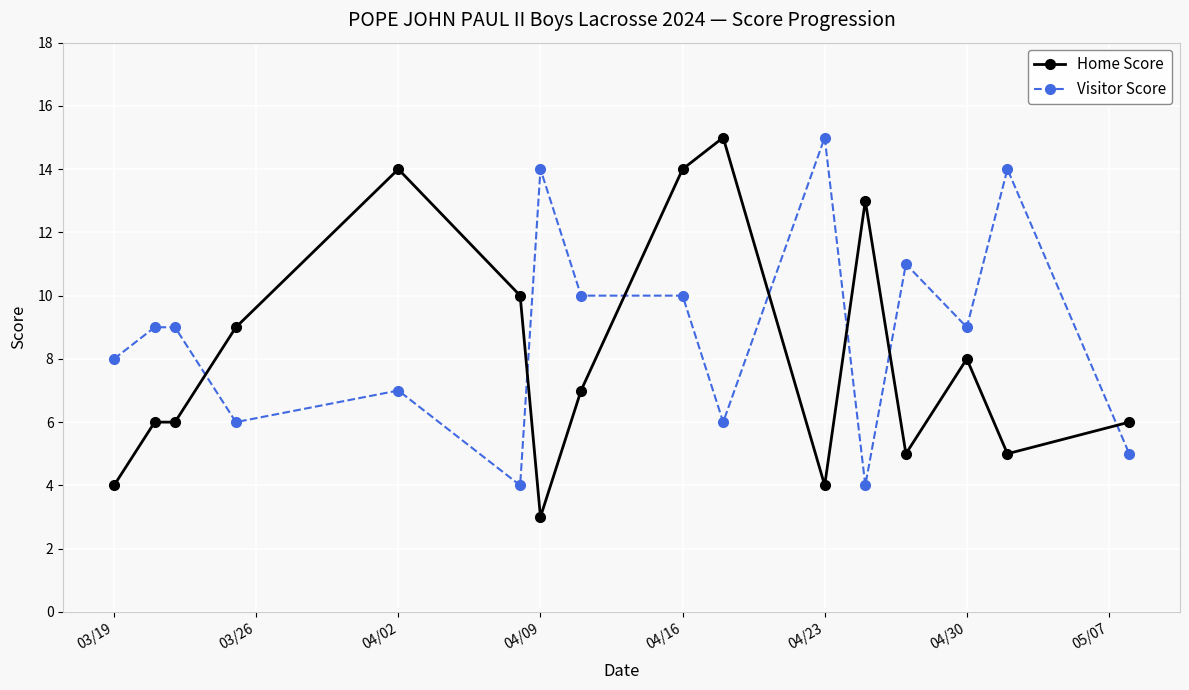

Rank the series by their average value, from highest to lowest.

Visitor Score, Home Score